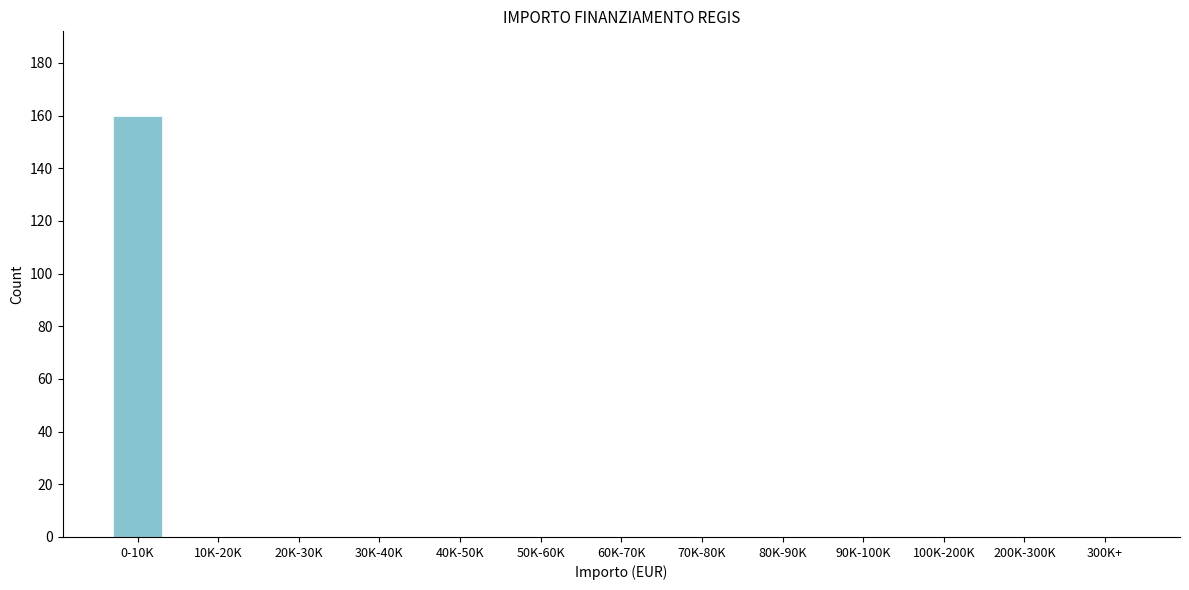

Reading left to right, what are all the values shown in this chart?

0-10K=160	10K-20K=0	20K-30K=0	30K-40K=0	40K-50K=0	50K-60K=0	60K-70K=0	70K-80K=0	80K-90K=0	90K-100K=0	100K-200K=0	200K-300K=0	300K+=0